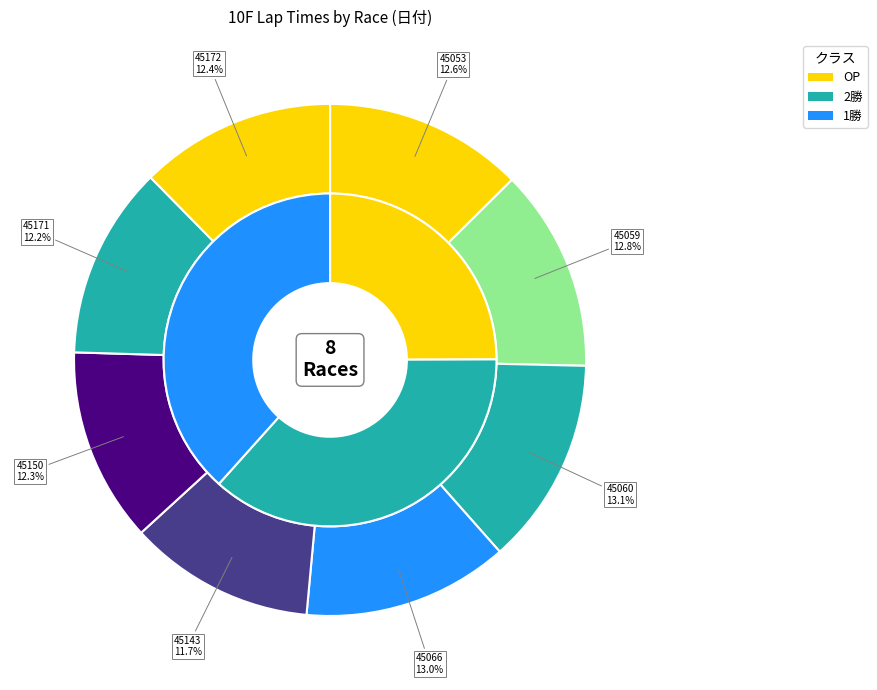

Which slice is the largest?

45060